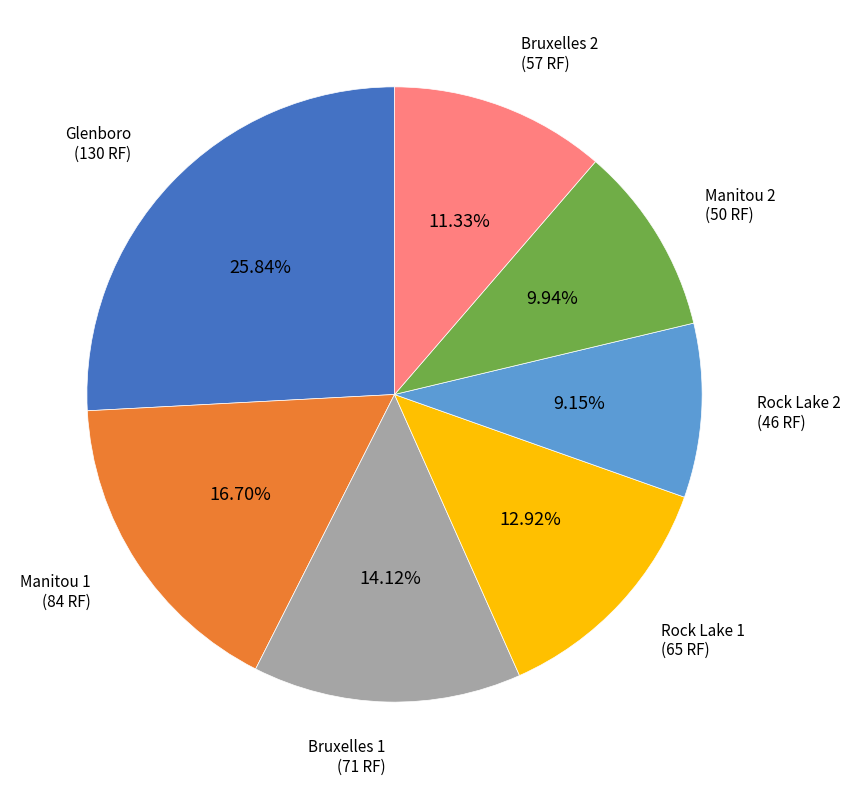

Rank the categories by value from highest to lowest.

Glenboro, Manitou 1, Bruxelles 1, Rock Lake 1, Bruxelles 2, Manitou 2, Rock Lake 2